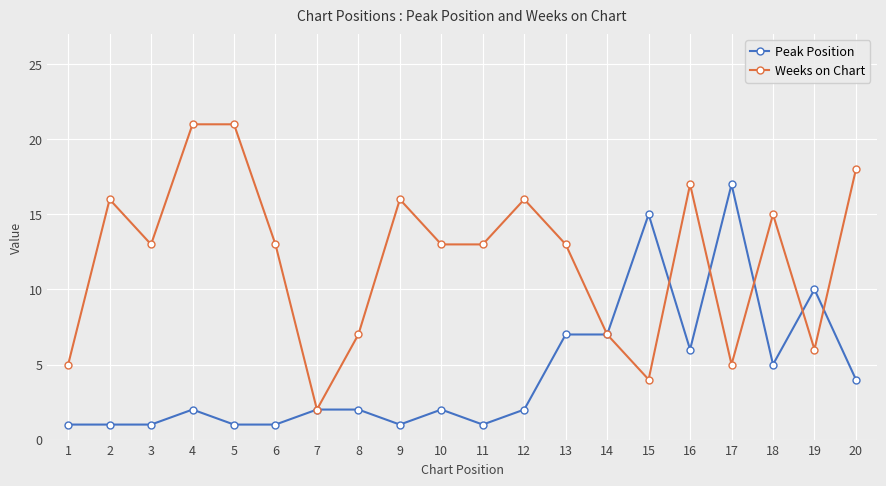

What is the difference between the second highest and minimum values in the Weeks on Chart series?

19